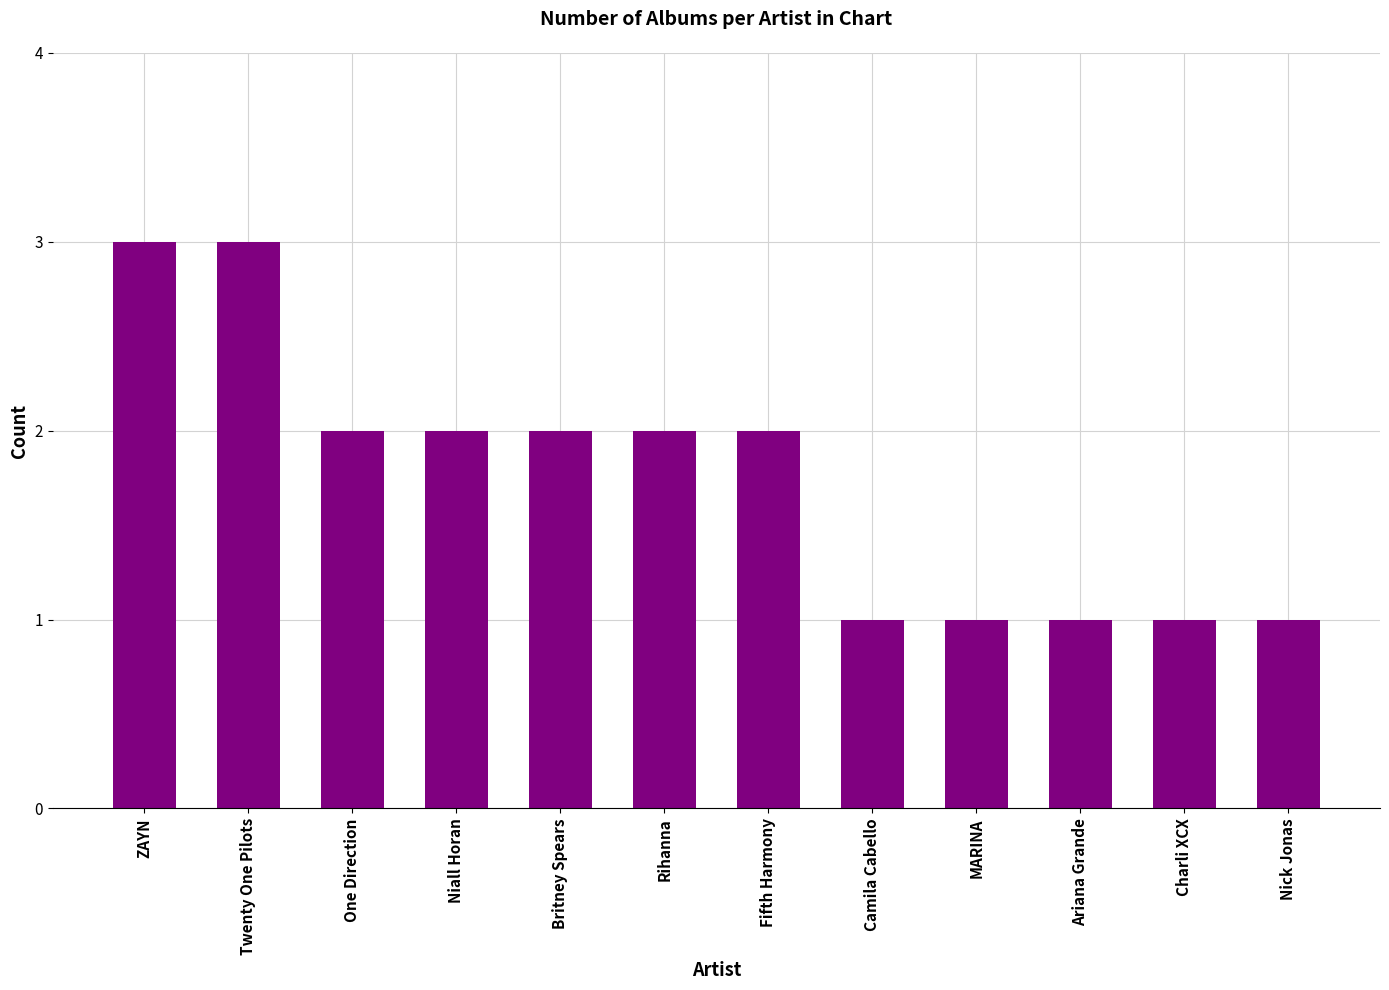

What is the value of the 6th bar from the left?

2